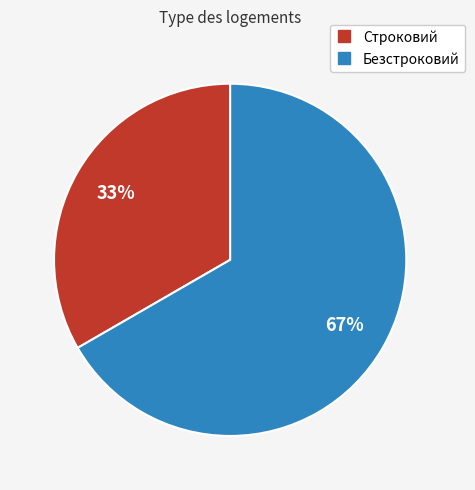

To the nearest percent, what is the average slice percentage?

50%